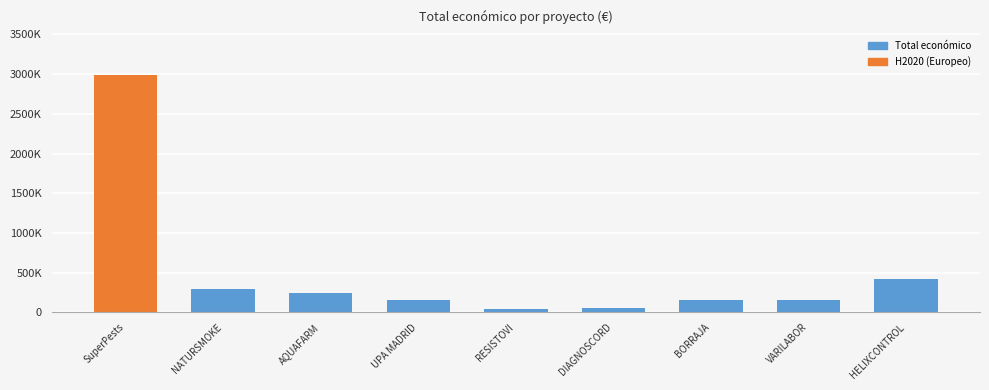

List the labels in order of value, smallest first.

RESISTOVI, DIAGNOSCORD, BORRAJA, VARILABOR, UPA MADRID, AQUAFARM, NATURSMOKE, HELIXCONTROL, SuperPests